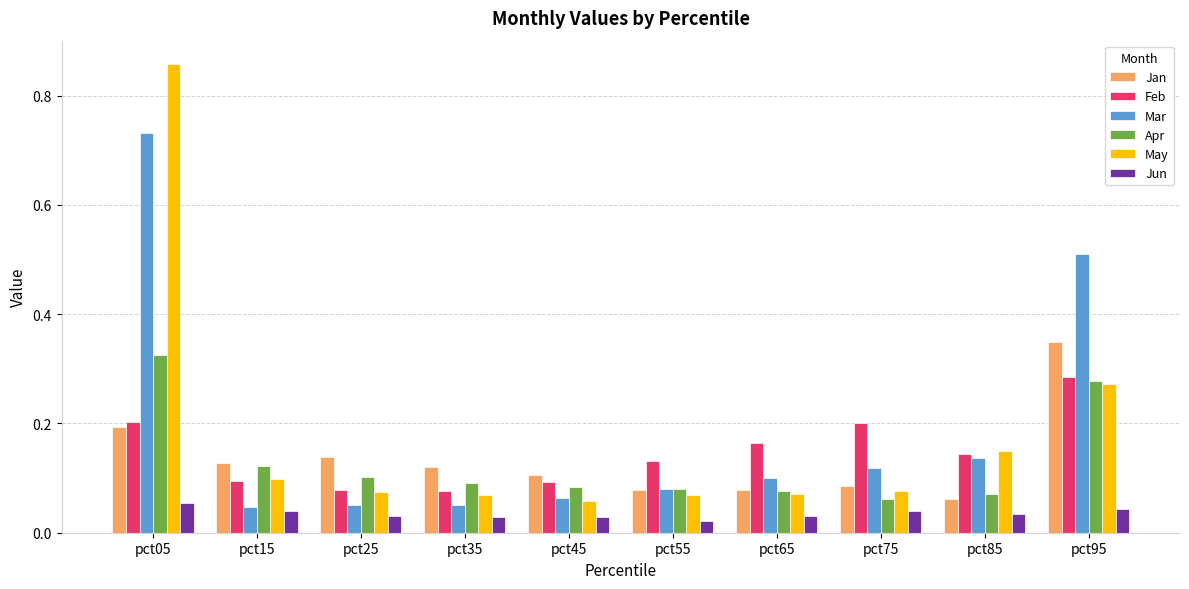

At which label is Apr closest to 0?

pct75